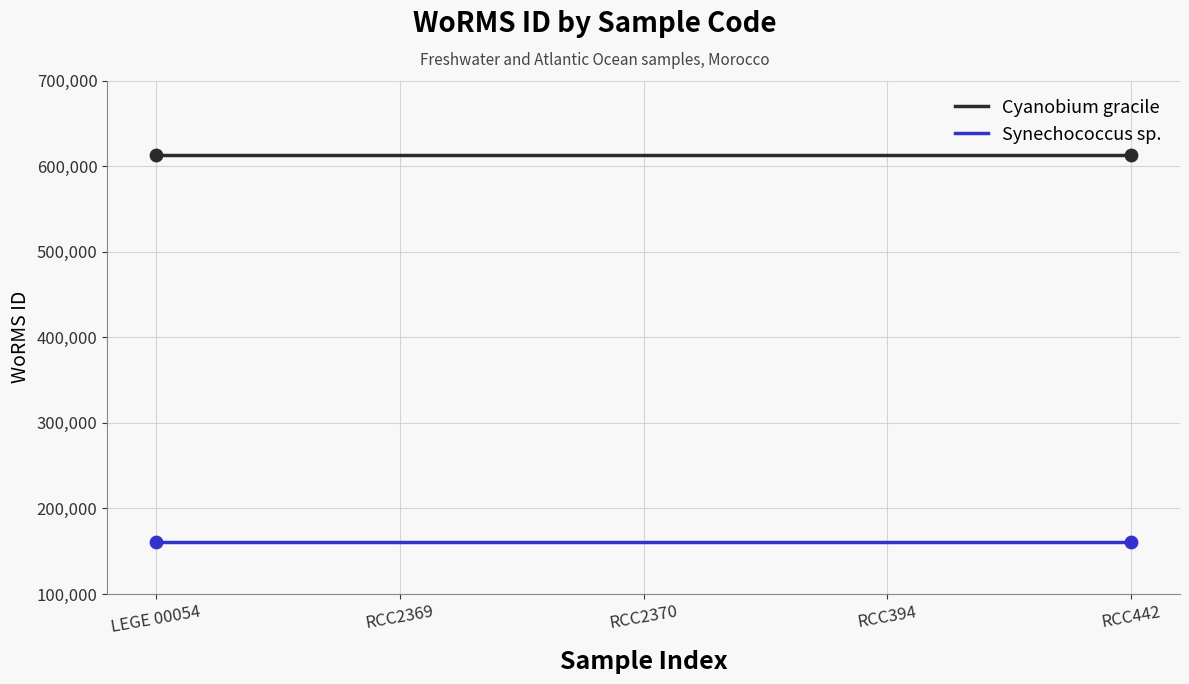

What are all the series names shown in the legend?

Cyanobium gracile, Synechococcus sp.